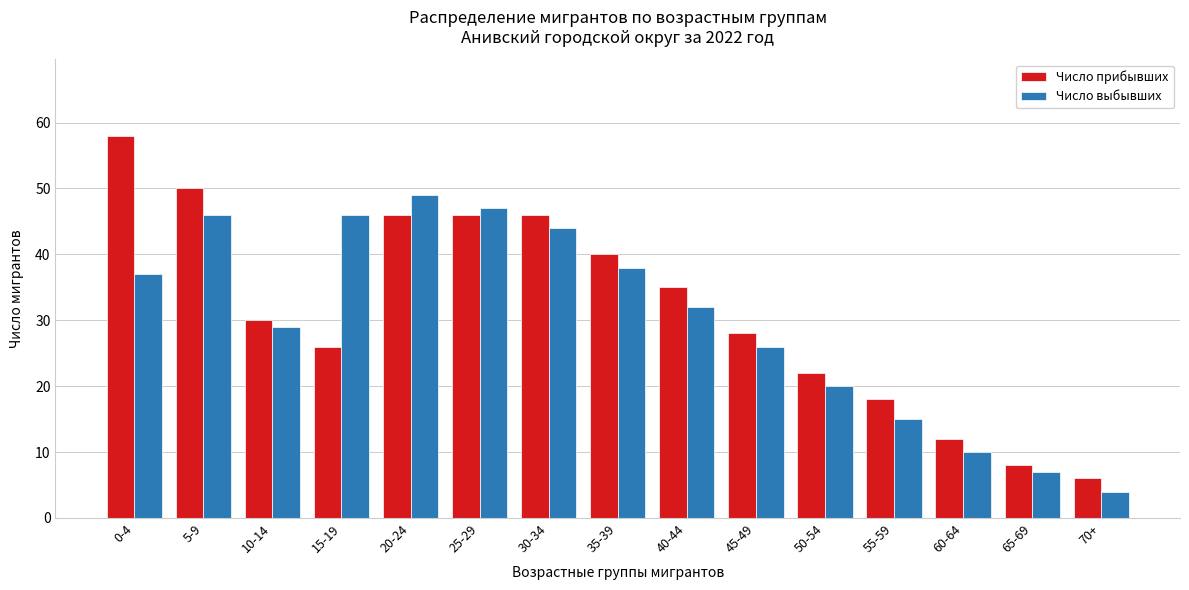

Reading right to left, extract all data points from this chart.

Число прибывших: 6	8	12	18	22	28	35	40	46	46	46	26	30	50	58
Число выбывших: 4	7	10	15	20	26	32	38	44	47	49	46	29	46	37